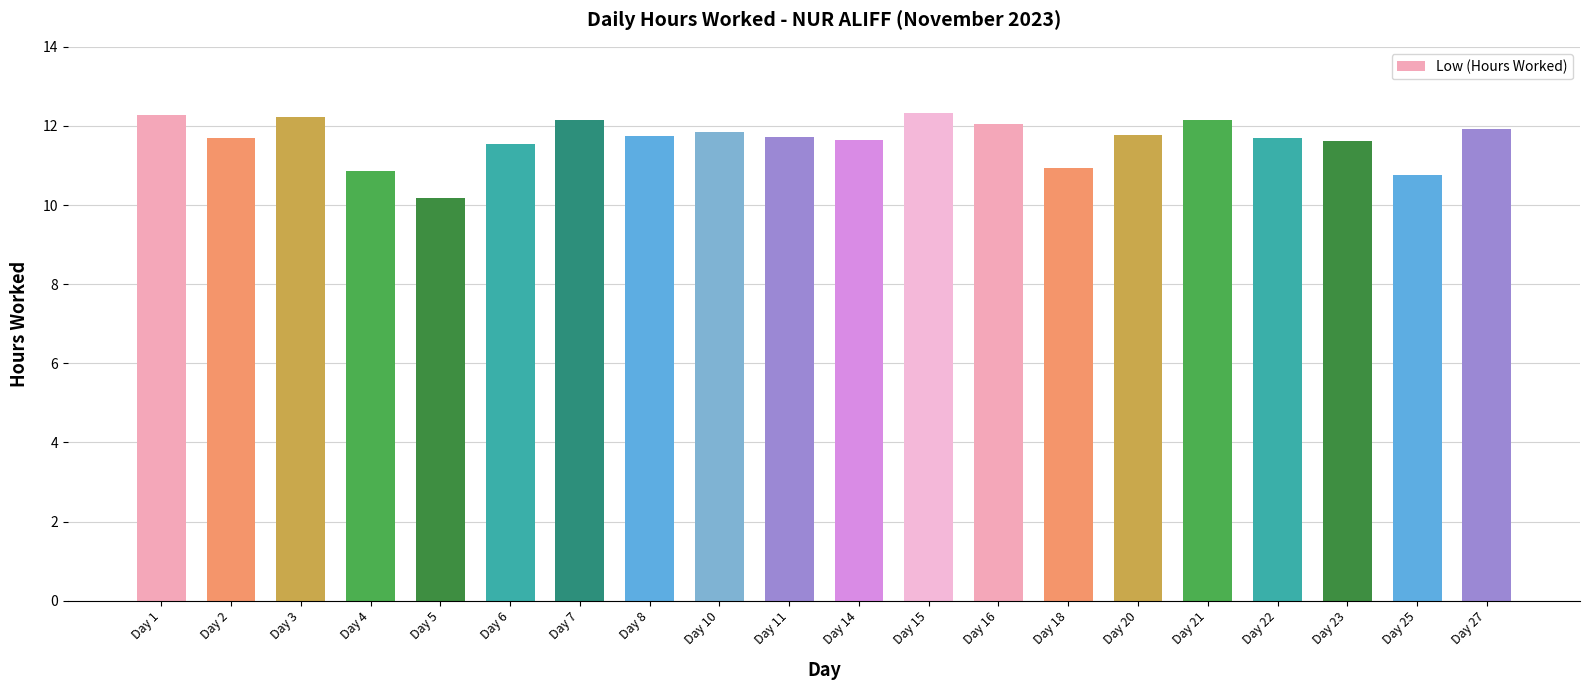

What is the difference between the maximum and minimum values?

2.2